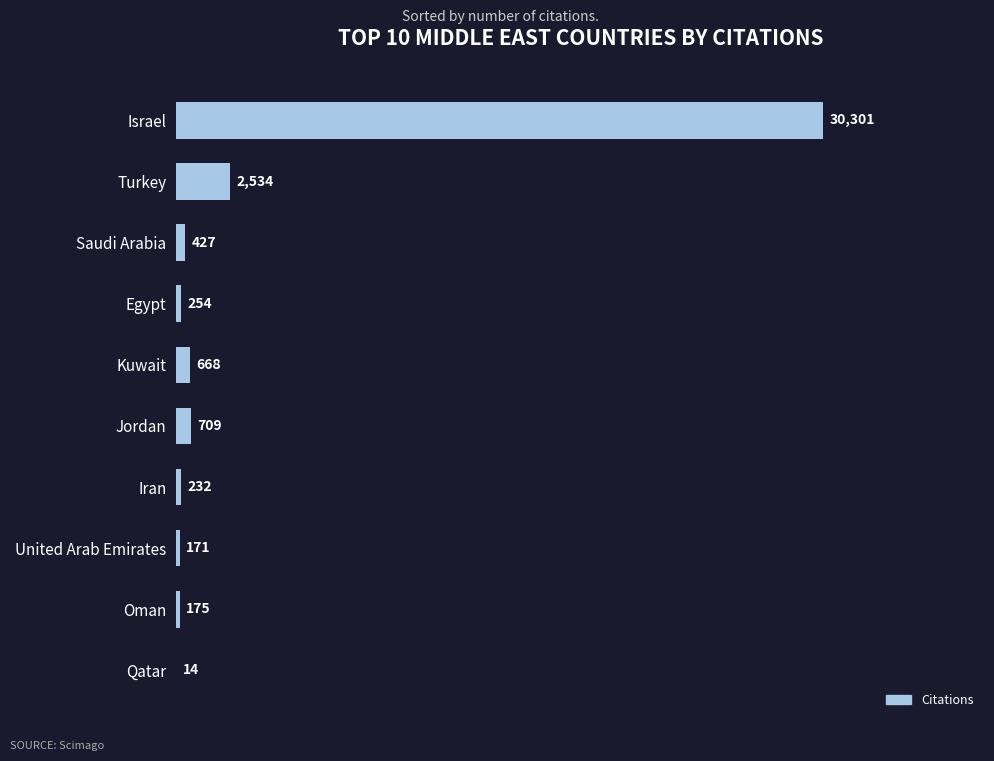

True or false: the data shows 4005 at Turkey.

False